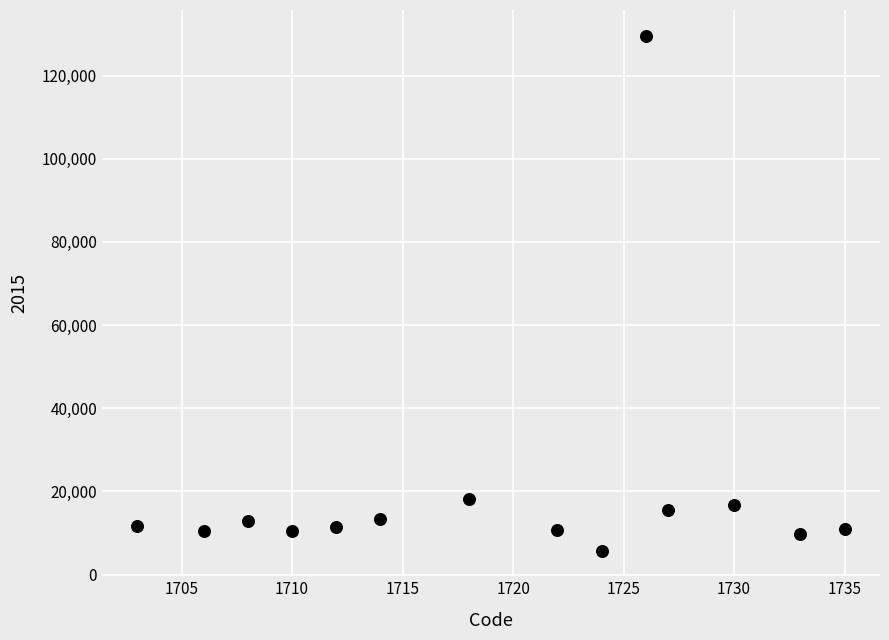

What is the range of X values (max minus min)?

32